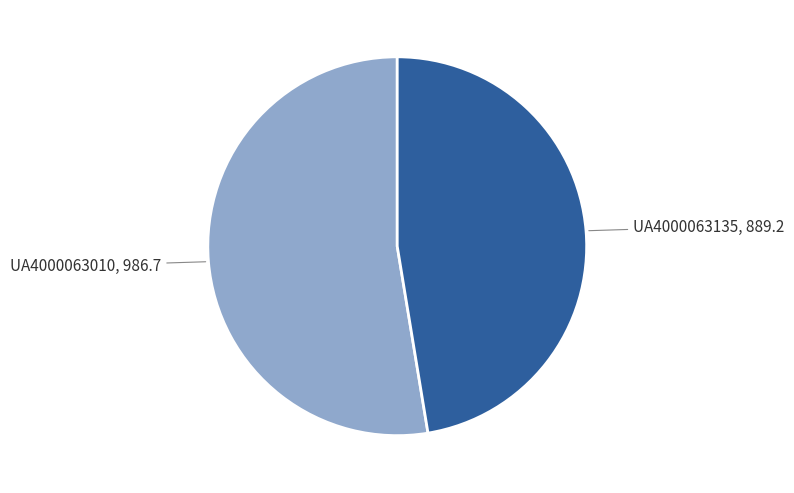

True or false: UA4000063135 accounts for 47% of the total.

True